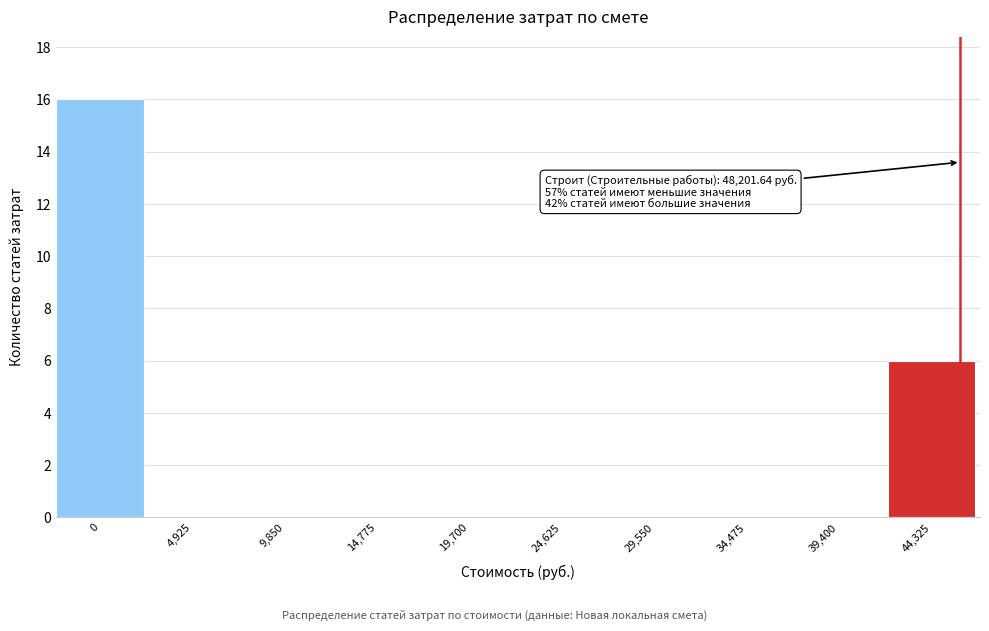

Reading left to right, extract all data points from this chart.

0=16	4,925=0	9,850=0	14,775=0	19,700=0	24,625=0	29,550=0	34,475=0	39,400=0	44,325=6